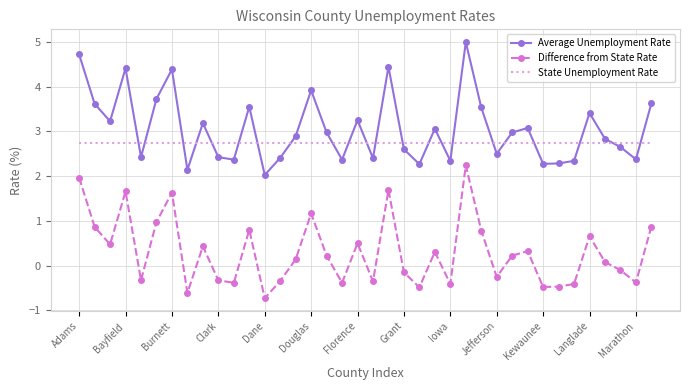

What is the lowest value of the Difference from State Rate series?

-0.7